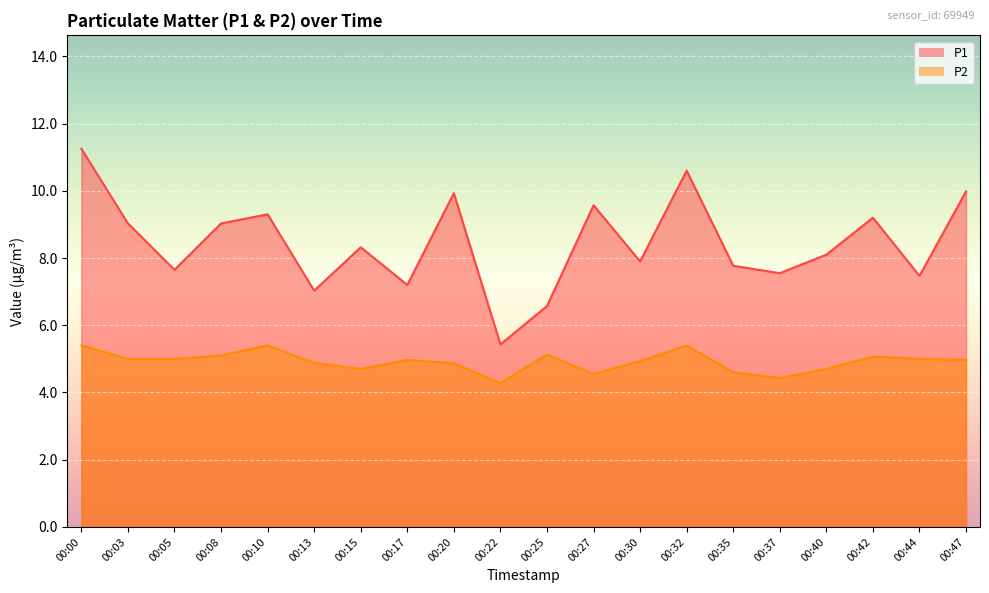

At how many categories does at least one series exceed 5?

20